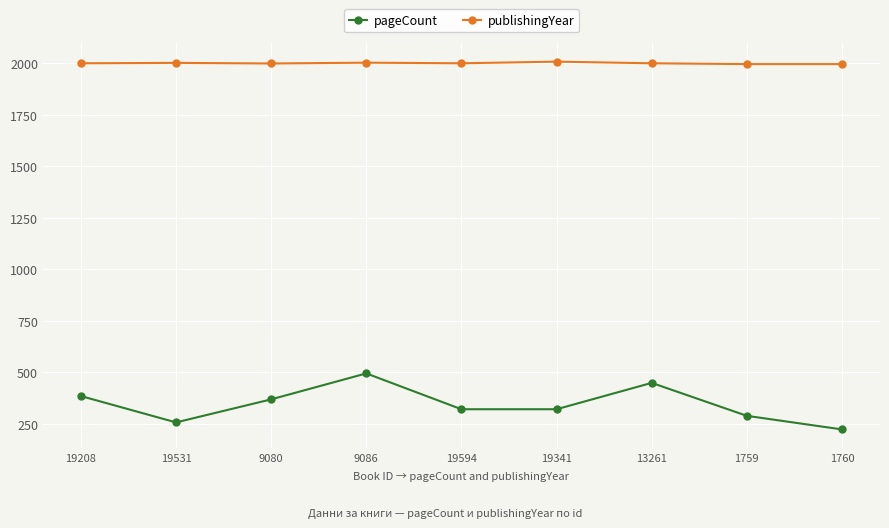

What is the sum of the publishingYear values at 19341 and 19531?

4010